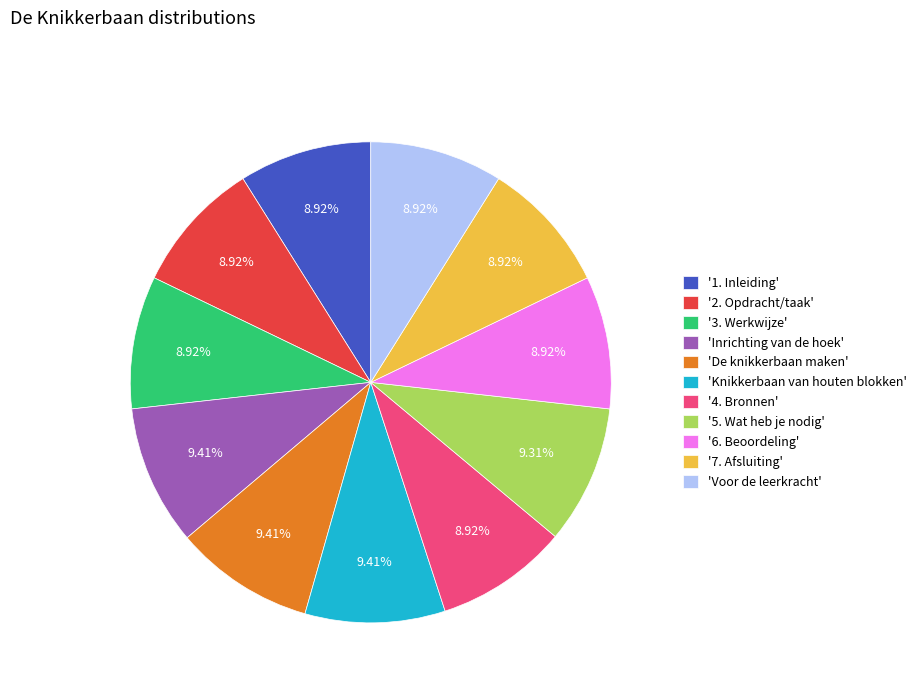

Is 'Voor de leerkracht' the majority of the pie?

No